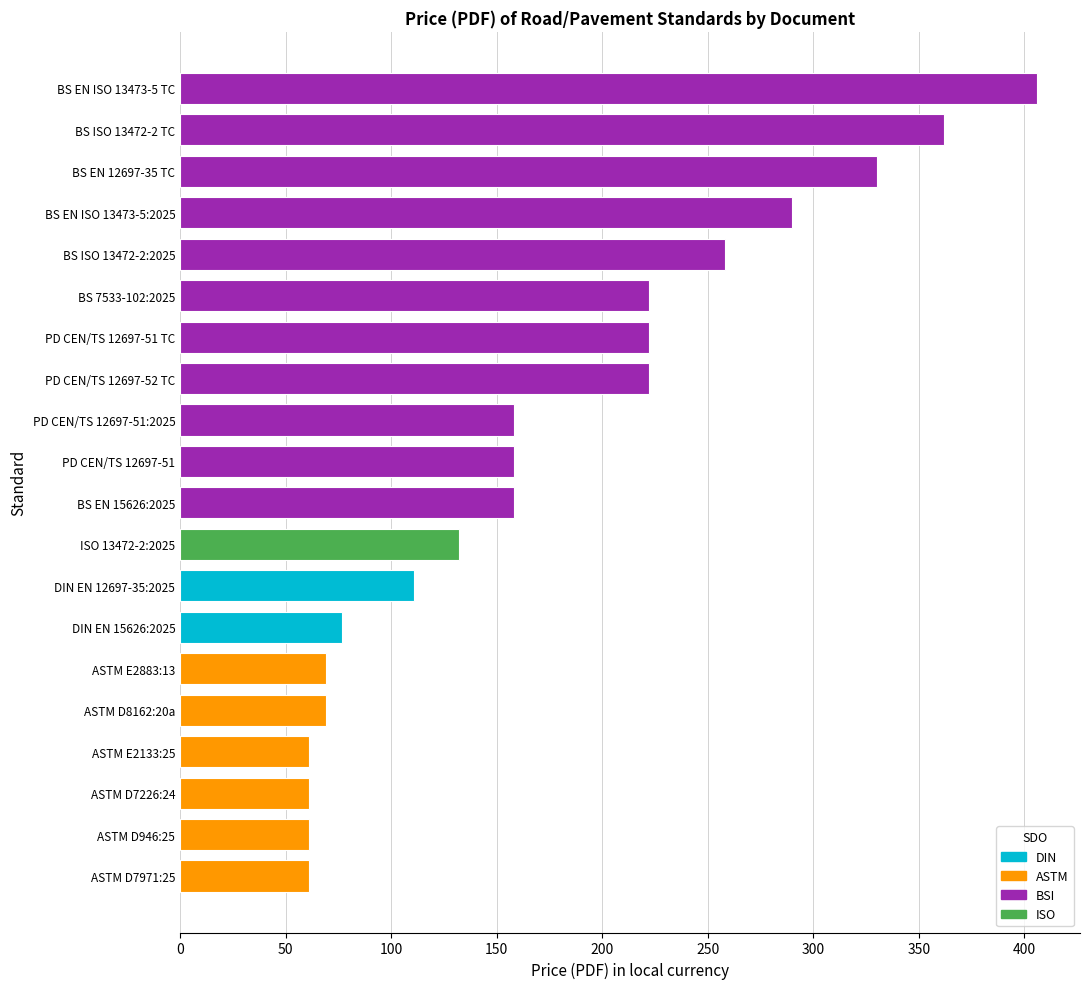

At which category does the chart reach its peak across all series?

BS EN ISO 13473-5 TC